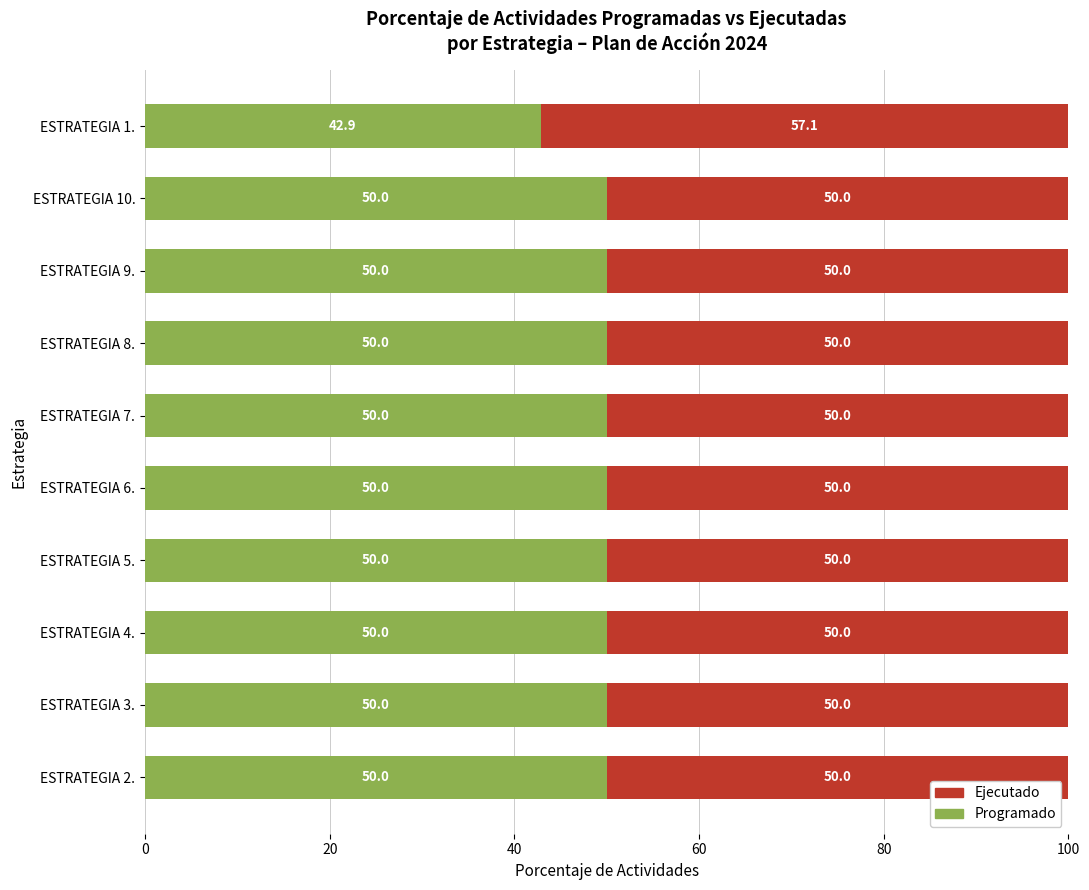

What are all the series names shown in the legend?

Ejecutado, Programado